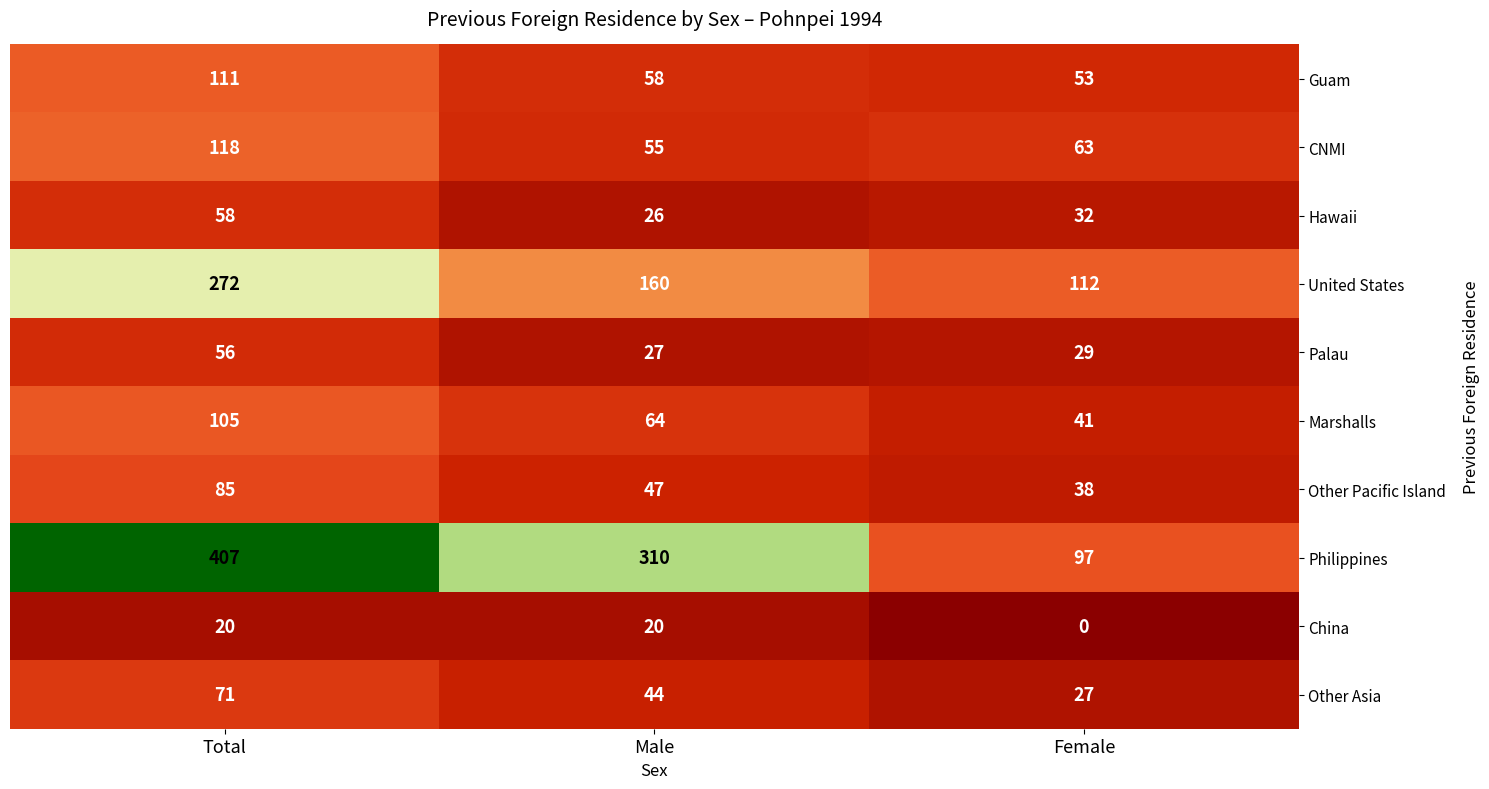

At how many categories does at least one series exceed 177?

2